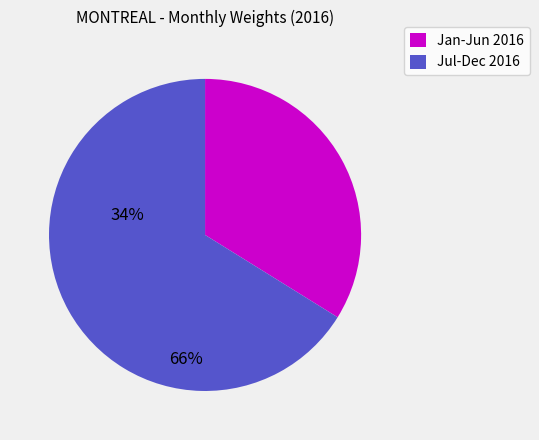

Does any single category account for the majority?

Yes